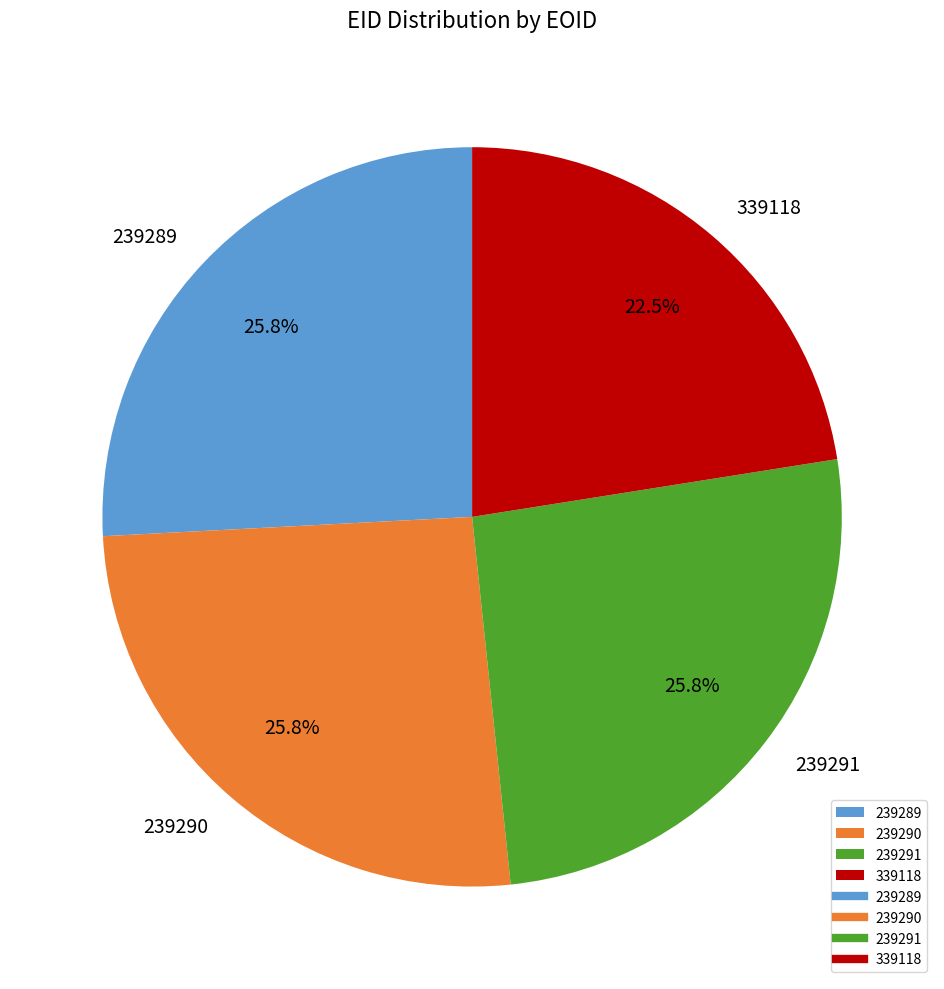

What is the smallest slice in the pie chart?

339118